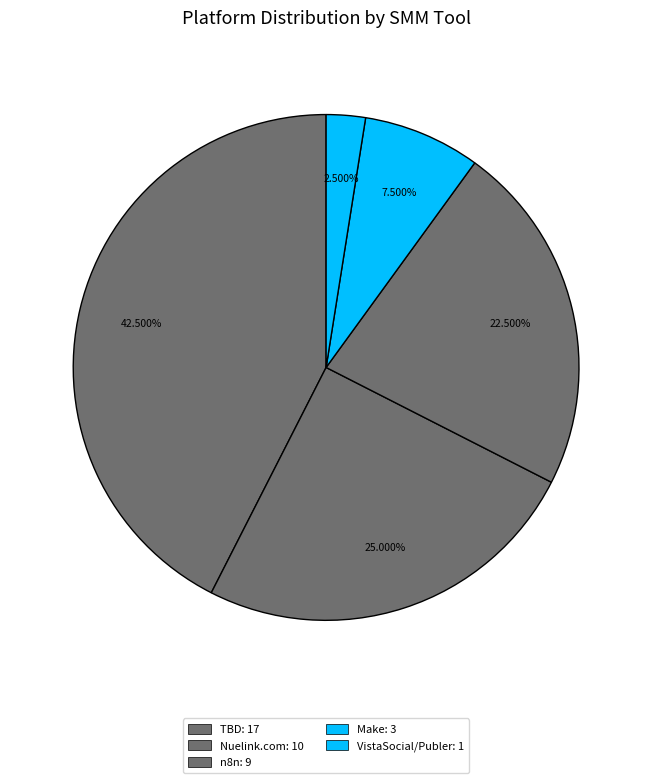

How many slices are in this pie chart?

5